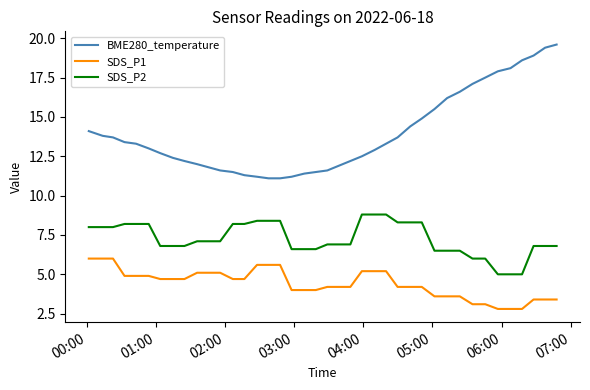

Which series has the largest total across all categories?

BME280_temperature